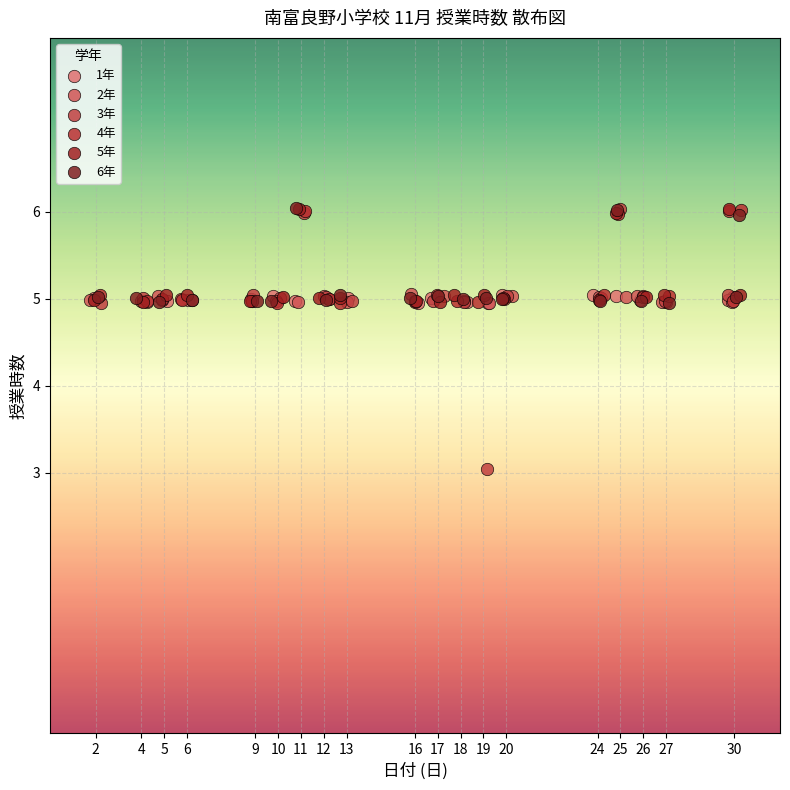

Which series contains the lowest Y value?

3年